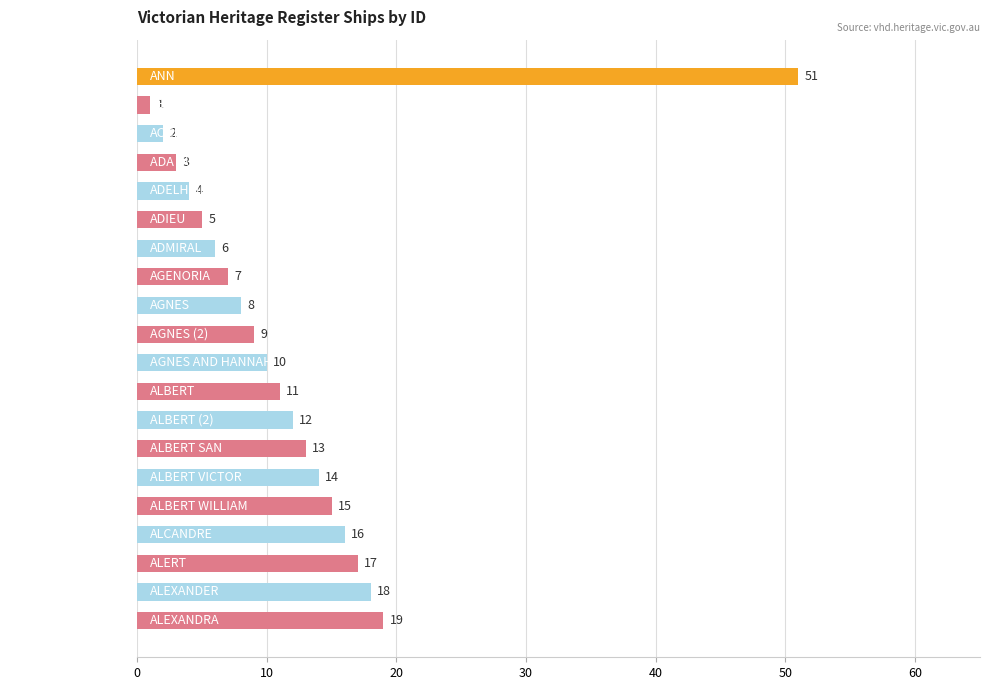

Reading bottom to top, extract all data points from this chart.

19	18	17	16	15	14	13	12	11	10	9	8	7	6	5	4	3	2	1	51